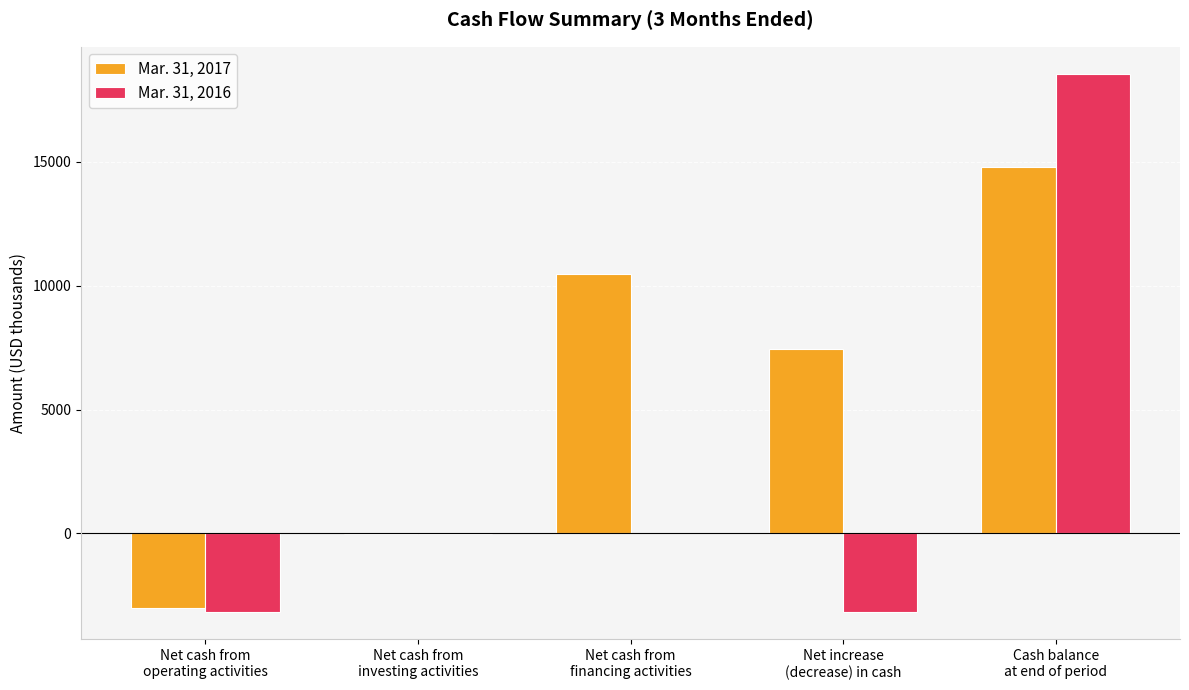

How many data points in Mar. 31, 2016 are above -10?

2